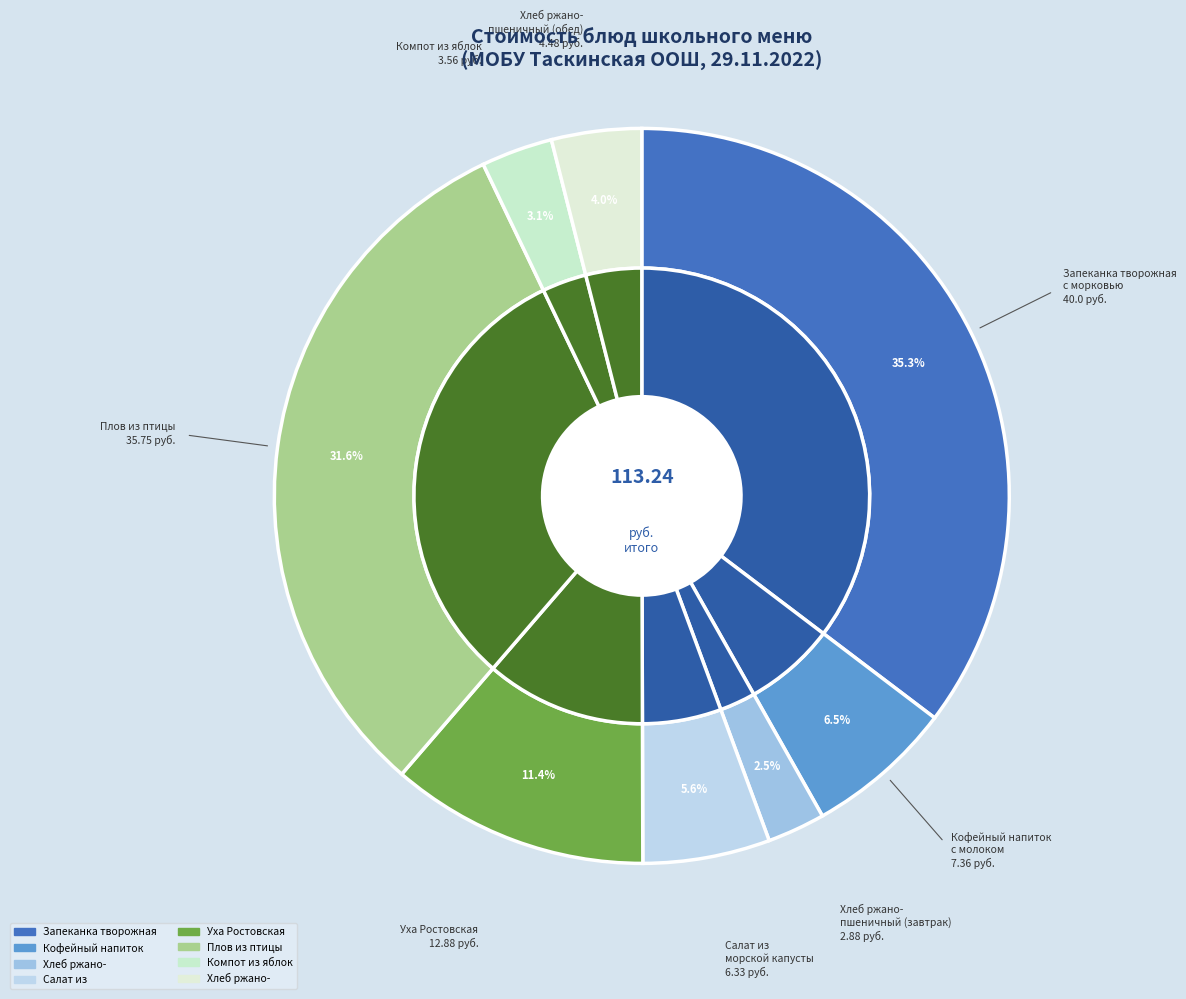

What percentage is NOT represented by Уха Ростовская?

88.6%